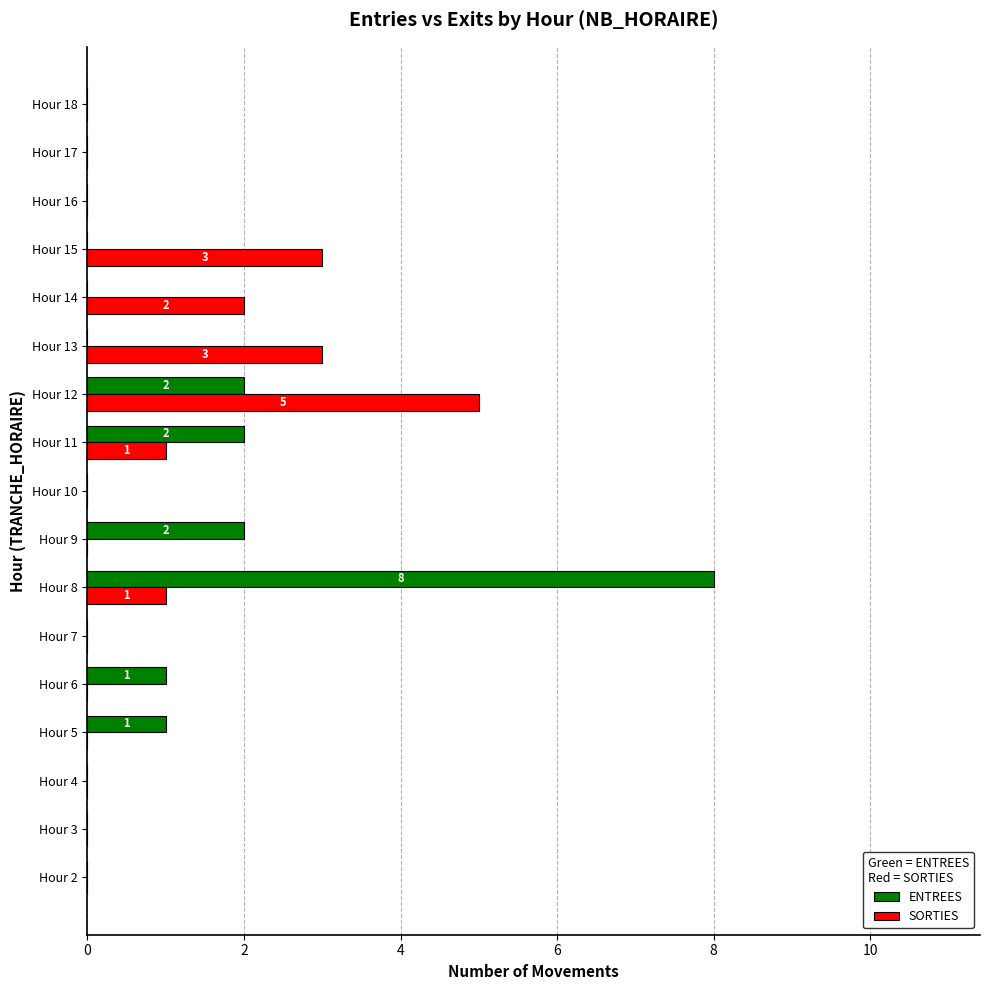

Which series changed the most between Hour 9 and Hour 12?

SORTIES